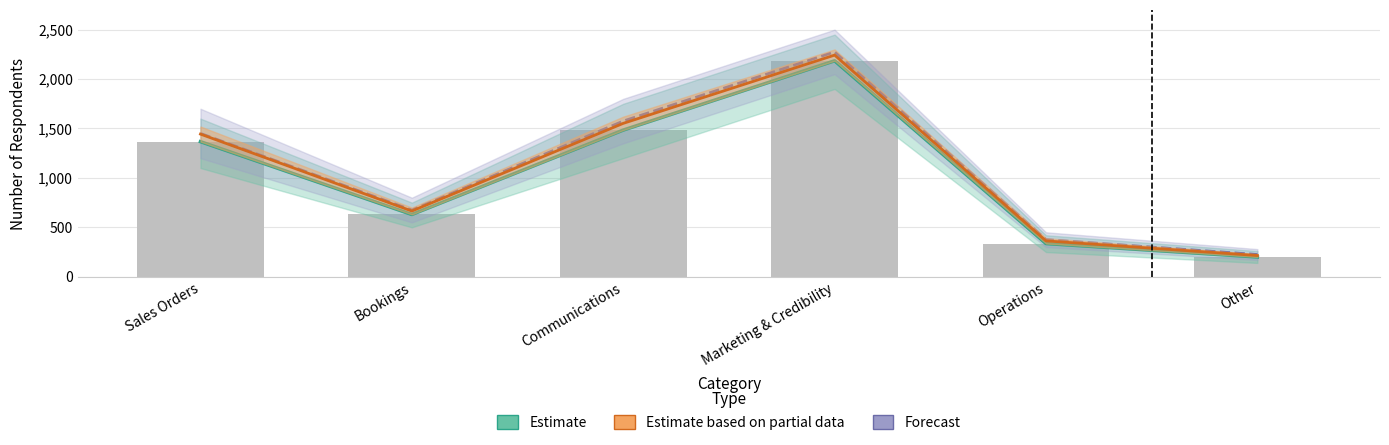

What is the minimum value for Estimate based on partial data?

215.0